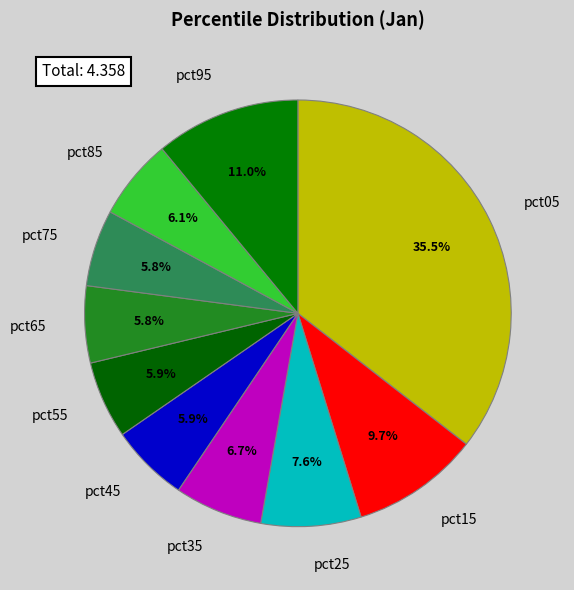

True or false: pct25 accounts for 8% of the total.

True